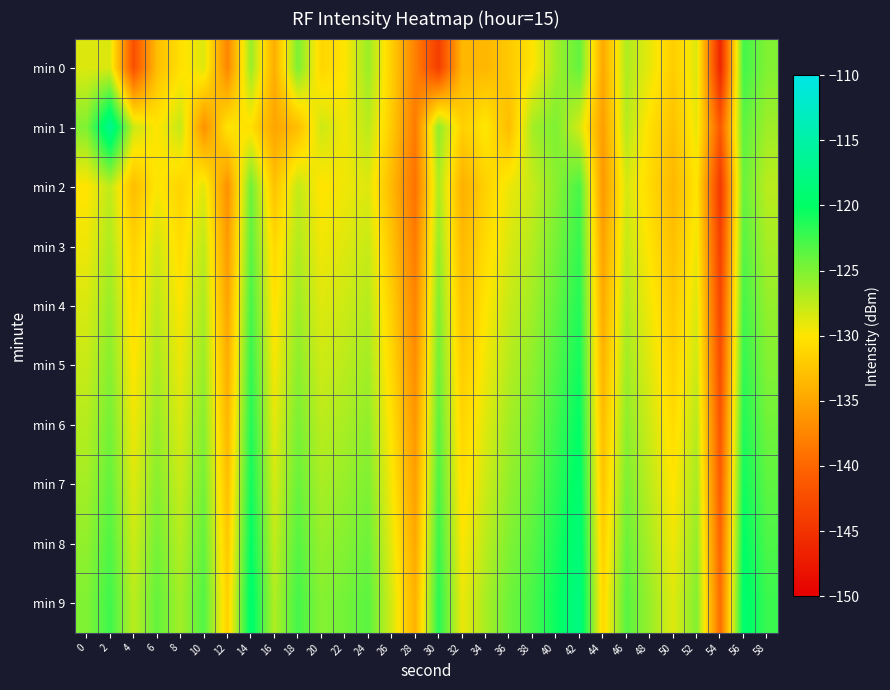

Reading left to right, extract all data points from this chart.

min 0: 0=-128.6	2=-128.6	4=-142.1	6=-133.1	8=-130.4	10=-128.7	12=-137.5	14=-126.0	16=-134.4	18=-124.8	20=-131.2	22=-130.0	24=-126.1	26=-131.8	28=-137.8	30=-143.9	32=-133.6	34=-133.6	36=-132.2	38=-130.1	40=-126.2	42=-123.9	44=-134.8	46=-126.8	48=-129.1	50=-132.0	52=-128.6	54=-146.2	56=-122.6	58=-125.1
min 1: 0=-125.0	2=-116.8	4=-127.9	6=-130.0	8=-127.7	10=-136.6	12=-130.1	14=-130.4	16=-135.1	18=-133.1	20=-128.0	22=-129.5	24=-127.3	26=-132.1	28=-138.4	30=-125.6	32=-131.7	34=-129.8	36=-133.2	38=-126.4	40=-124.9	42=-128.3	44=-135.6	46=-127.1	48=-130.5	50=-132.8	52=-129.1	54=-141.3	56=-123.7	58=-126.2
min 2: 0=-130.1	2=-127.5	4=-133.2	6=-129.8	8=-131.4	10=-128.9	12=-136.7	14=-124.3	16=-132.8	18=-127.6	20=-130.2	22=-129.4	24=-128.7	26=-133.5	28=-139.1	30=-126.8	32=-134.2	34=-131.6	36=-129.3	38=-127.8	40=-125.4	42=-122.9	44=-136.1	46=-128.4	48=-130.9	50=-133.6	52=-130.0	54=-144.5	56=-124.1	58=-127.3
min 3: 0=-129.3	2=-126.8	4=-131.5	6=-128.2	8=-130.7	10=-127.4	12=-135.9	14=-123.6	16=-131.1	18=-126.9	20=-129.4	22=-128.7	24=-127.8	26=-132.6	28=-138.3	30=-125.9	32=-133.4	34=-130.8	36=-128.5	38=-127.0	40=-124.6	42=-122.1	44=-135.3	46=-127.7	48=-130.2	50=-132.9	52=-129.3	54=-143.7	56=-123.4	58=-126.5
min 4: 0=-128.5	2=-126.0	4=-130.8	6=-127.4	8=-129.9	10=-126.7	12=-135.1	14=-122.8	16=-130.4	18=-126.2	20=-128.7	22=-128.0	24=-127.1	26=-131.8	28=-137.6	30=-125.1	32=-132.7	34=-130.1	36=-127.8	38=-126.3	40=-123.9	42=-121.4	44=-134.6	46=-127.0	48=-129.5	50=-132.2	52=-128.6	54=-143.0	56=-122.7	58=-125.8
min 5: 0=-127.8	2=-125.3	4=-130.1	6=-126.7	8=-129.2	10=-126.0	12=-134.4	14=-122.1	16=-129.7	18=-125.5	20=-128.0	22=-127.3	24=-126.4	26=-131.1	28=-136.9	30=-124.4	32=-132.0	34=-129.4	36=-127.1	38=-125.6	40=-123.2	42=-120.7	44=-133.9	46=-126.3	48=-128.8	50=-131.5	52=-127.9	54=-142.3	56=-122.0	58=-125.1
min 6: 0=-127.1	2=-124.6	4=-129.4	6=-126.0	8=-128.5	10=-125.3	12=-133.7	14=-121.4	16=-129.0	18=-124.8	20=-127.3	22=-126.6	24=-125.7	26=-130.4	28=-136.2	30=-123.7	32=-131.3	34=-128.7	36=-126.4	38=-124.9	40=-122.5	42=-120.0	44=-133.2	46=-125.6	48=-128.1	50=-130.8	52=-127.2	54=-141.6	56=-121.3	58=-124.4
min 7: 0=-126.4	2=-123.9	4=-128.7	6=-125.3	8=-127.8	10=-124.6	12=-133.0	14=-120.7	16=-128.3	18=-124.1	20=-126.6	22=-125.9	24=-125.0	26=-129.7	28=-135.5	30=-123.0	32=-130.6	34=-128.0	36=-125.7	38=-124.2	40=-121.8	42=-119.3	44=-132.5	46=-124.9	48=-127.4	50=-130.1	52=-126.5	54=-140.9	56=-120.6	58=-123.7
min 8: 0=-125.7	2=-123.2	4=-128.0	6=-124.6	8=-127.1	10=-123.9	12=-132.3	14=-120.0	16=-127.6	18=-123.4	20=-125.9	22=-125.2	24=-124.3	26=-129.0	28=-134.8	30=-122.3	32=-129.9	34=-127.3	36=-125.0	38=-123.5	40=-121.1	42=-118.6	44=-131.8	46=-124.2	48=-126.7	50=-129.4	52=-125.8	54=-140.2	56=-119.9	58=-123.0
min 9: 0=-125.0	2=-122.5	4=-127.3	6=-123.9	8=-126.4	10=-123.2	12=-131.6	14=-119.3	16=-126.9	18=-122.7	20=-125.2	22=-124.5	24=-123.6	26=-128.3	28=-134.1	30=-121.6	32=-129.2	34=-126.6	36=-124.3	38=-122.8	40=-120.4	42=-117.9	44=-131.1	46=-123.5	48=-126.0	50=-128.7	52=-125.1	54=-139.5	56=-119.2	58=-122.3